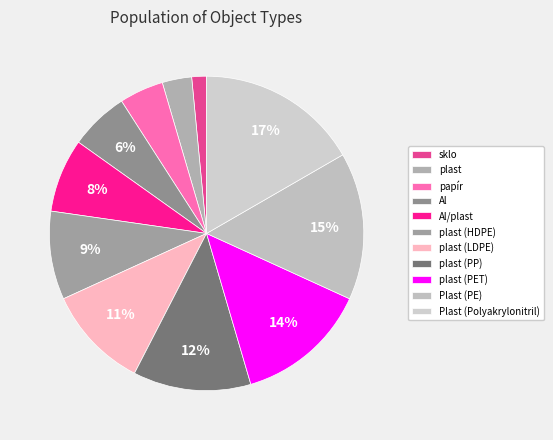

What is the largest slice in the pie chart?

Plast (Polyakrylonitril)